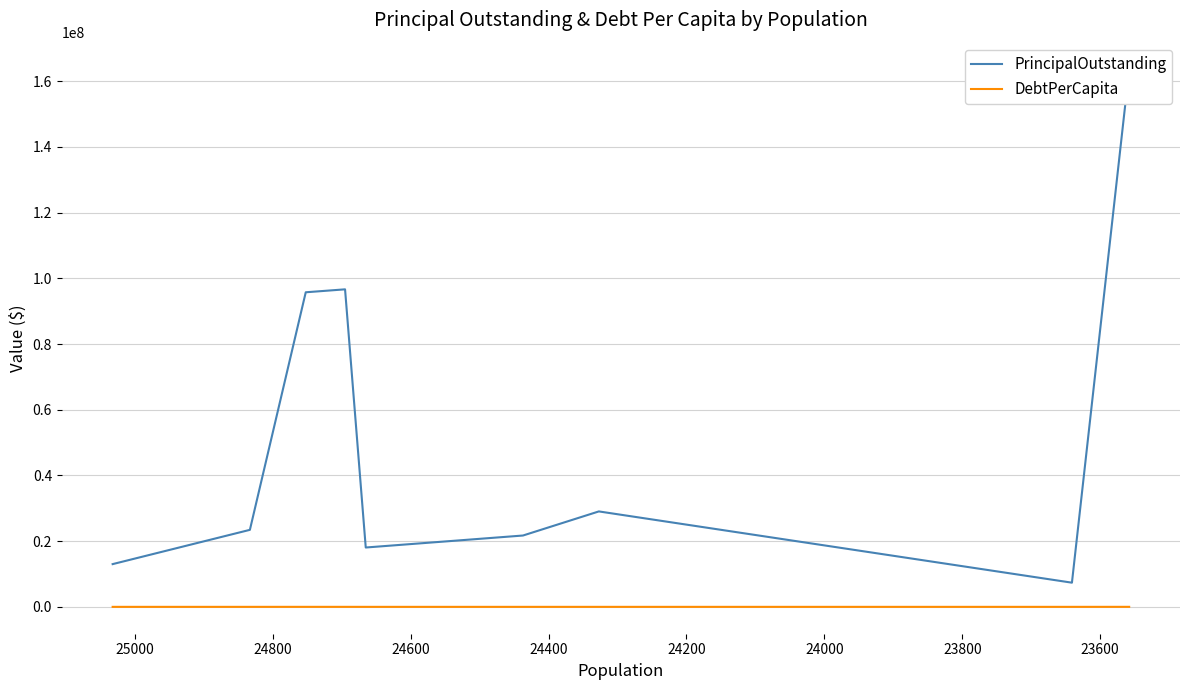

What is the value of the PrincipalOutstanding point at the 8th from the left?

7360000.0